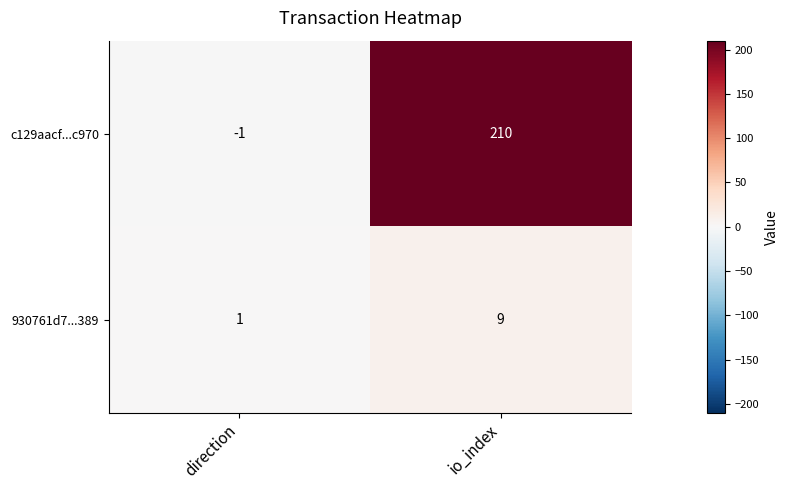

Reading right to left, extract all data points from this chart.

c129aacf...c970: io_index=210	direction=-1
930761d7...389: io_index=9	direction=1